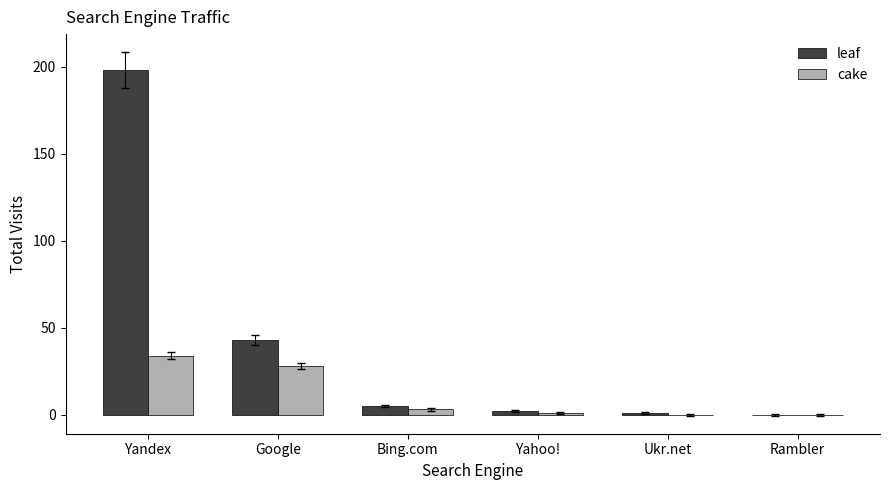

Are the bars horizontal?

No